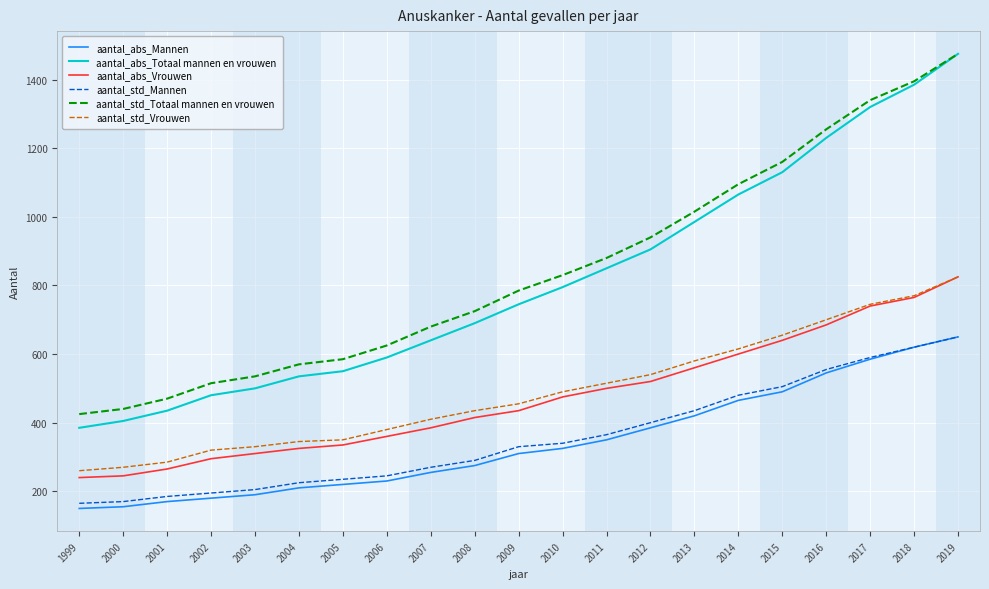

True or false: aantal_std_Totaal mannen en vrouwen and aantal_std_Vrouwen cross at least once.

False